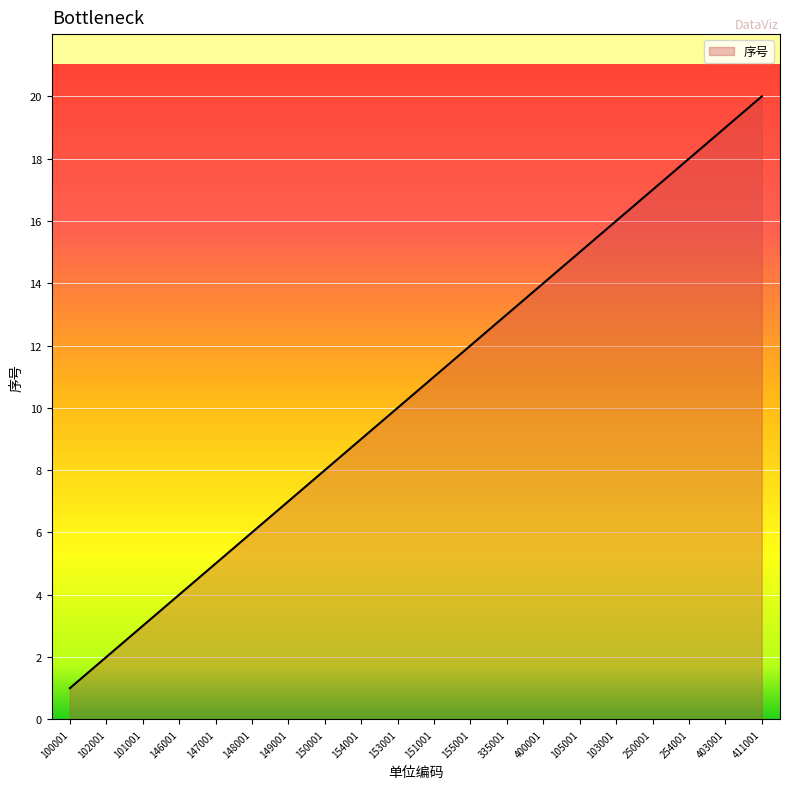

Reading left to right, transcribe all the data shown in this chart.

1	2	3	4	5	6	7	8	9	10	11	12	13	14	15	16	17	18	19	20